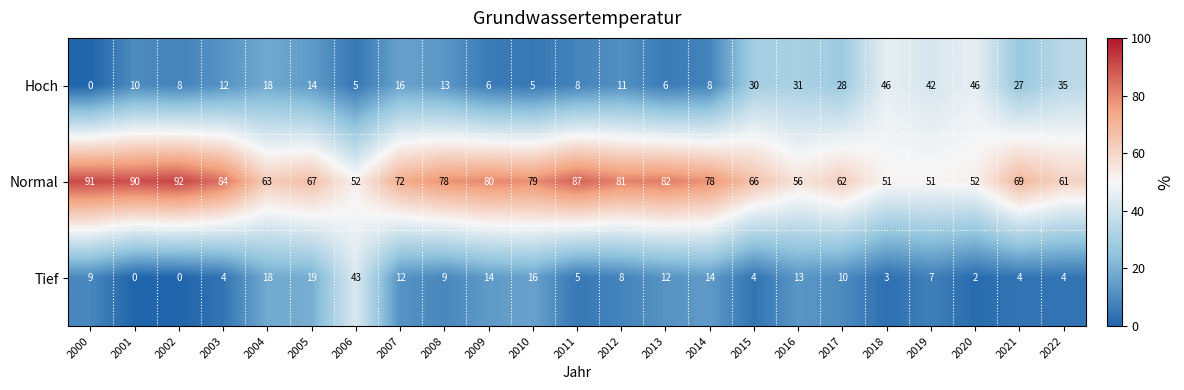

Which series has the largest range (max minus min)?

Hoch